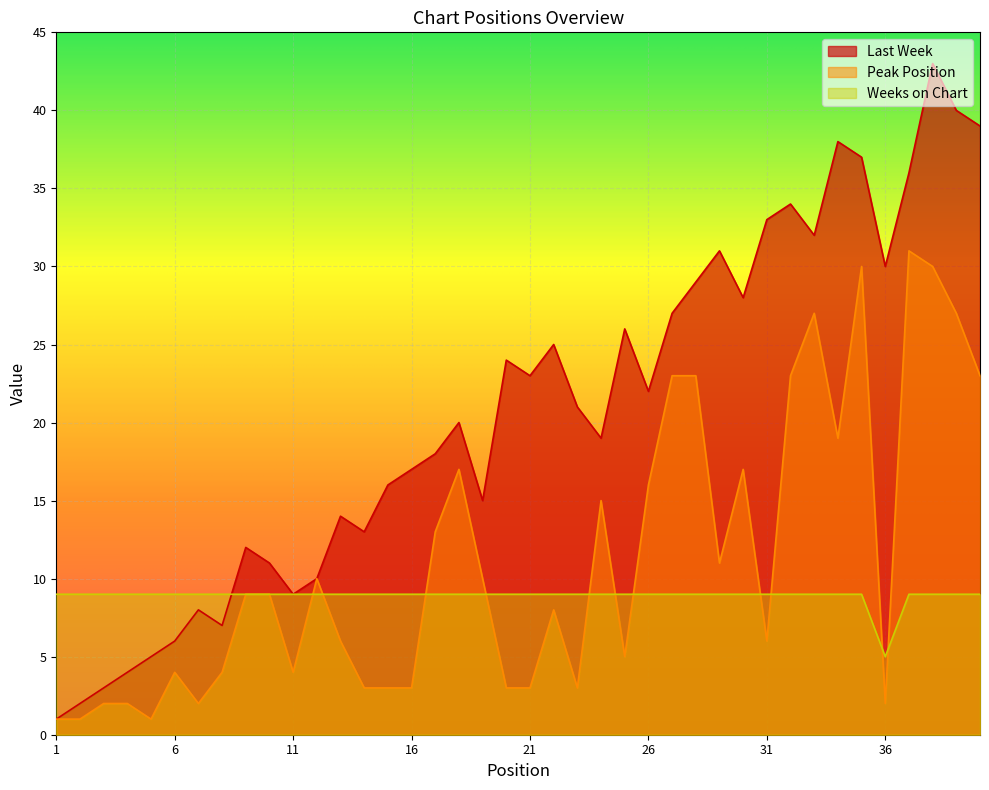

Between 12 and 33, which is larger?

33